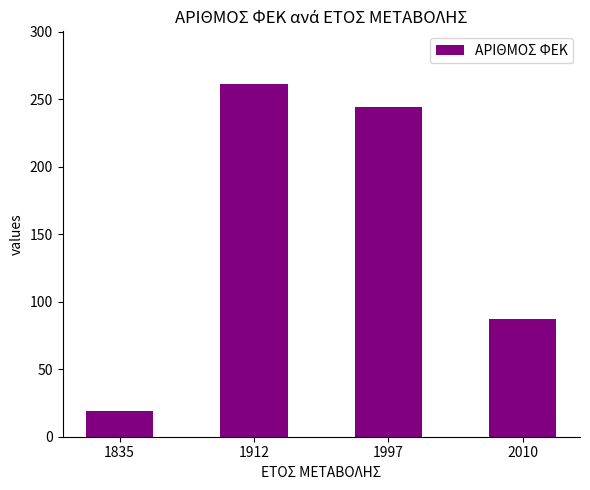

Is it true that the value at 1912 is 100?

False